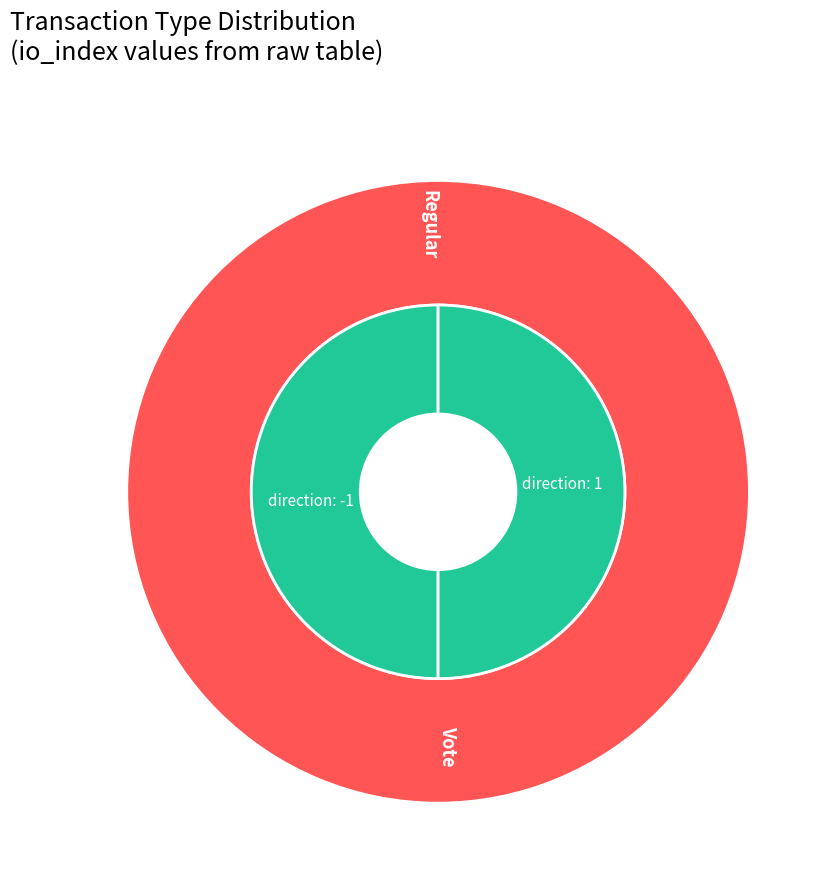

Rank the categories by value from highest to lowest.

Vote, Regular